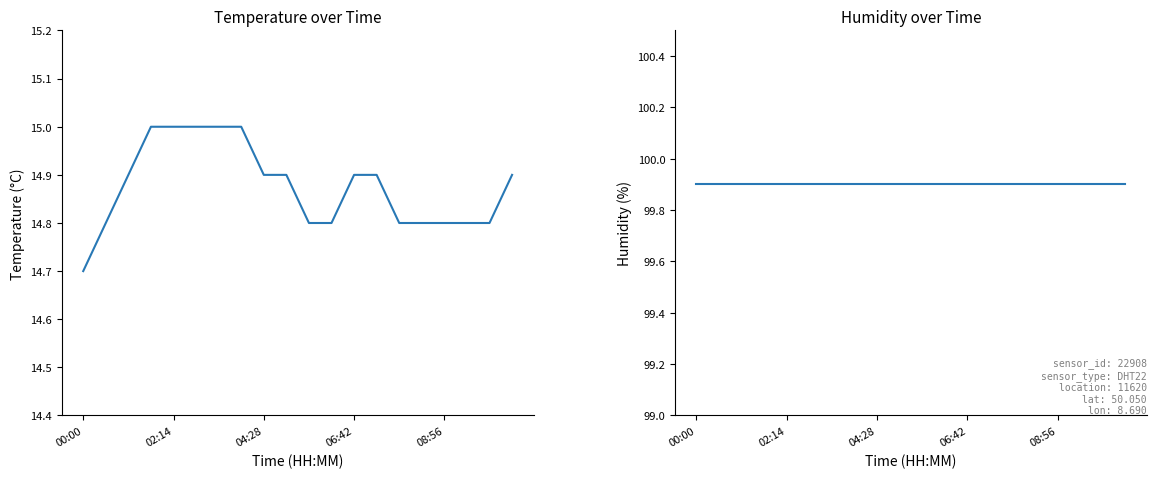

The value of humidity at 17 is 140.6. True or false?

False